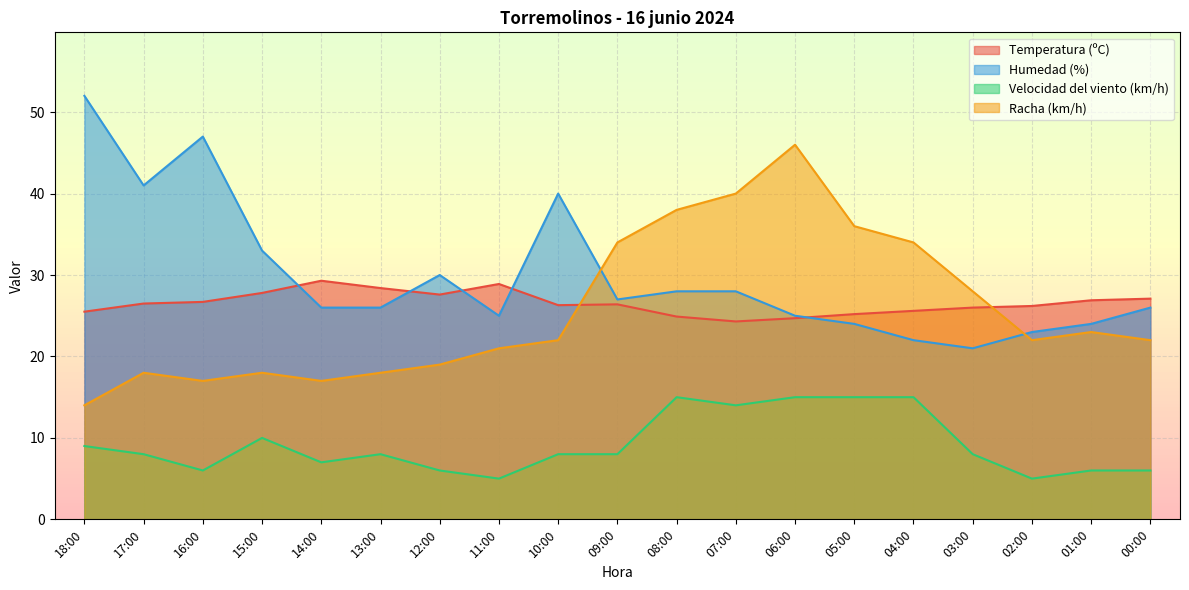

Rank the series at 03:00 from lowest to highest value.

Velocidad del viento (km/h), Humedad (%), Temperatura (ºC), Racha (km/h)